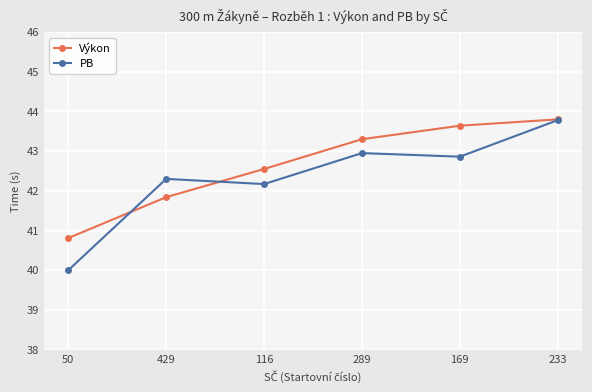

What are all the series names shown in the legend?

Výkon, PB